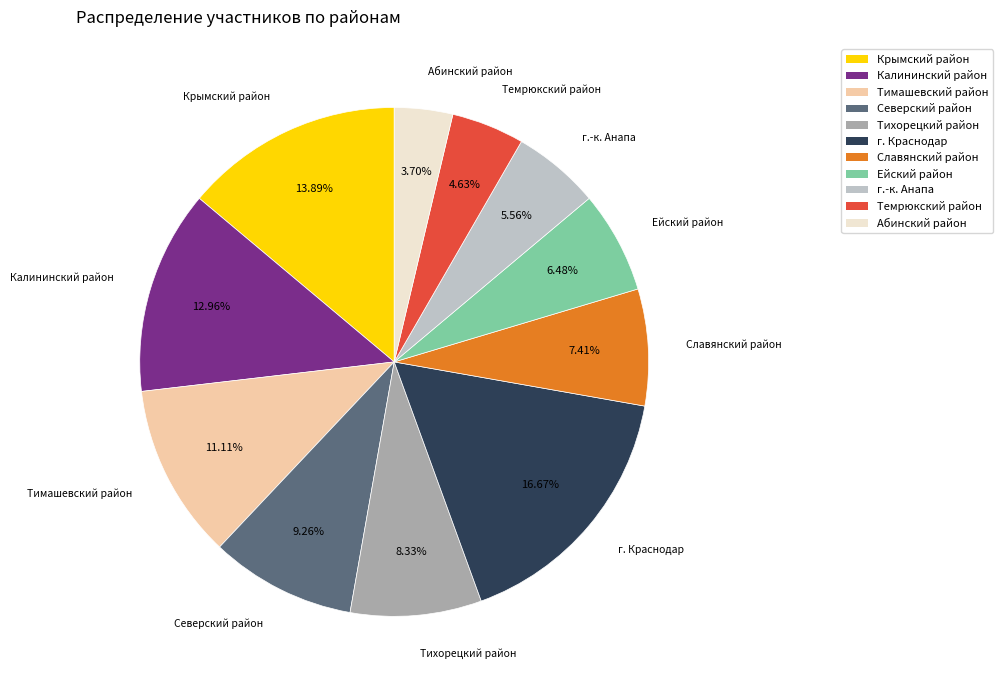

True or false: Калининский район accounts for 13% of the total.

True